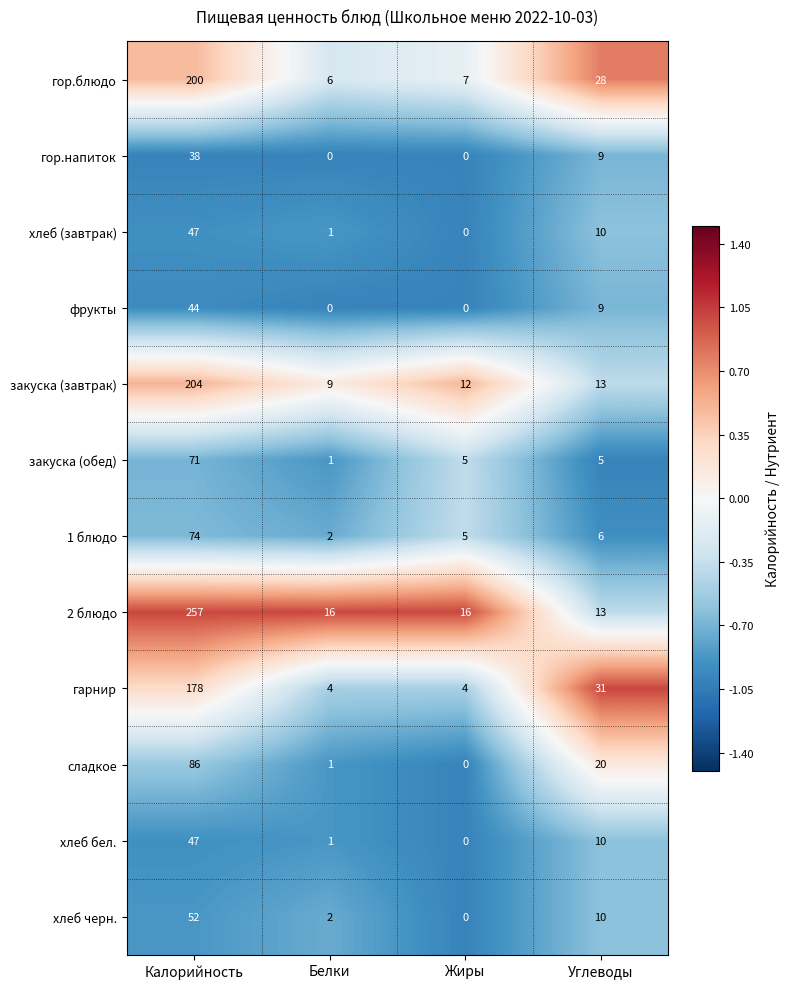

Is it true that закуска (обед) equals 1 at Белки?

True